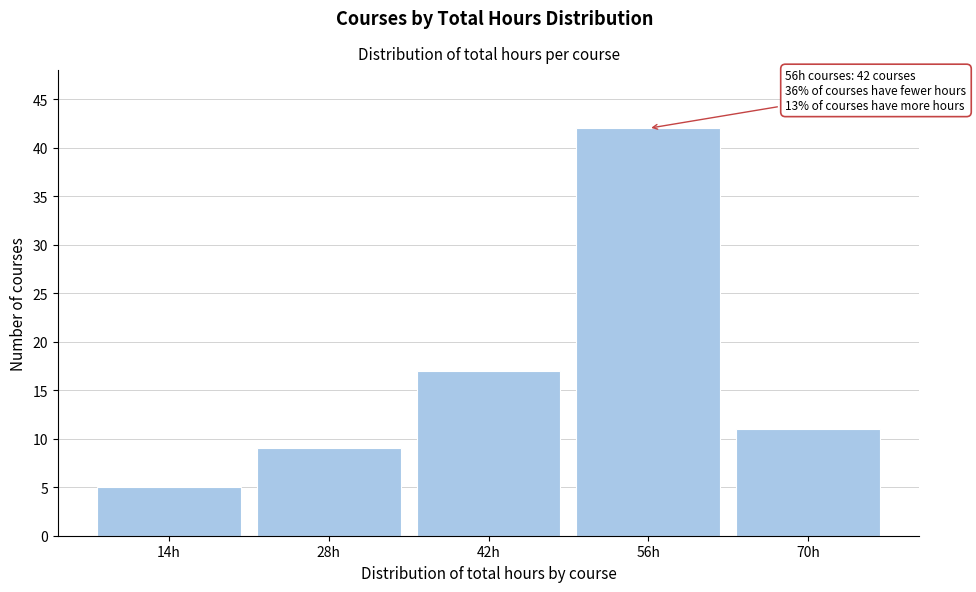

Reading left to right, list all the values displayed in this chart.

5	9	17	42	11